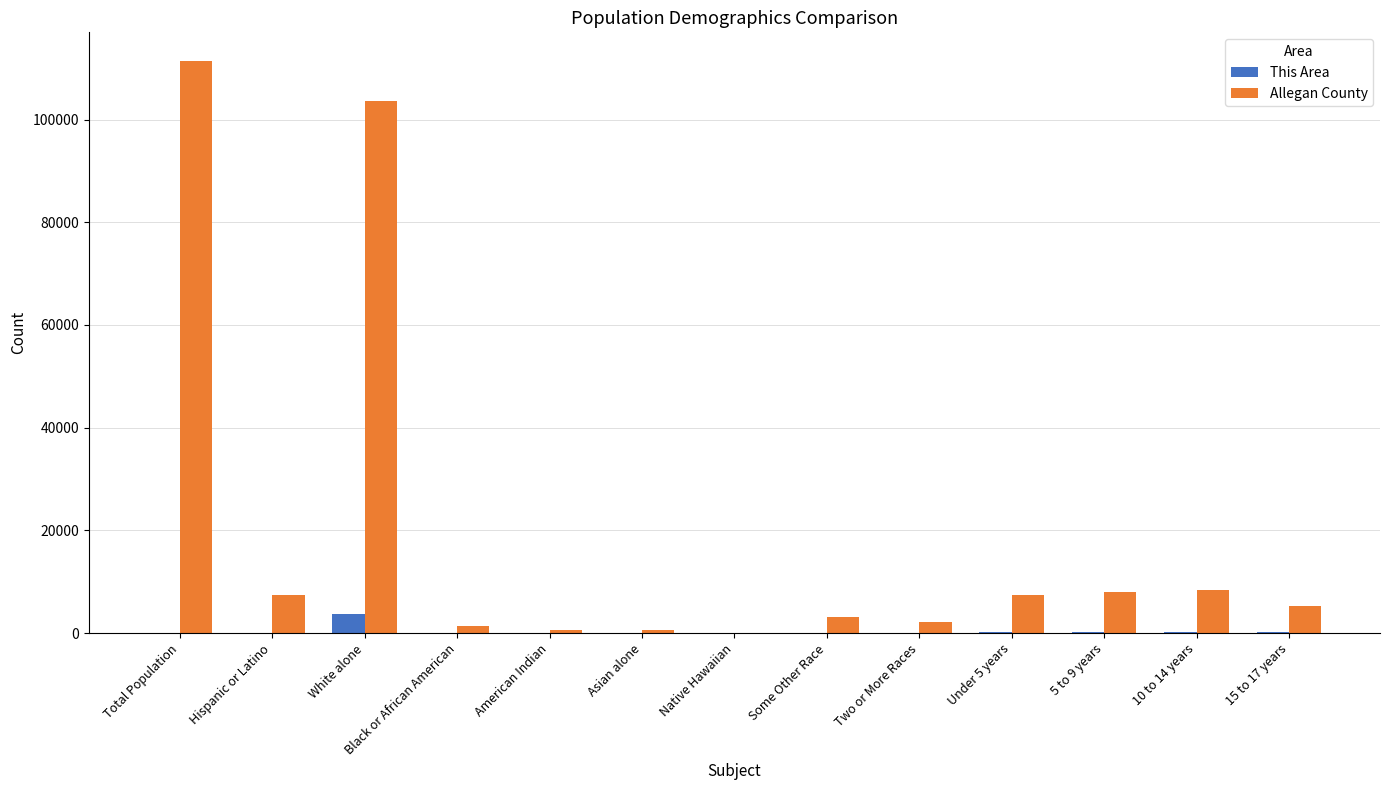

What is the highest value of the Allegan County series?

111408